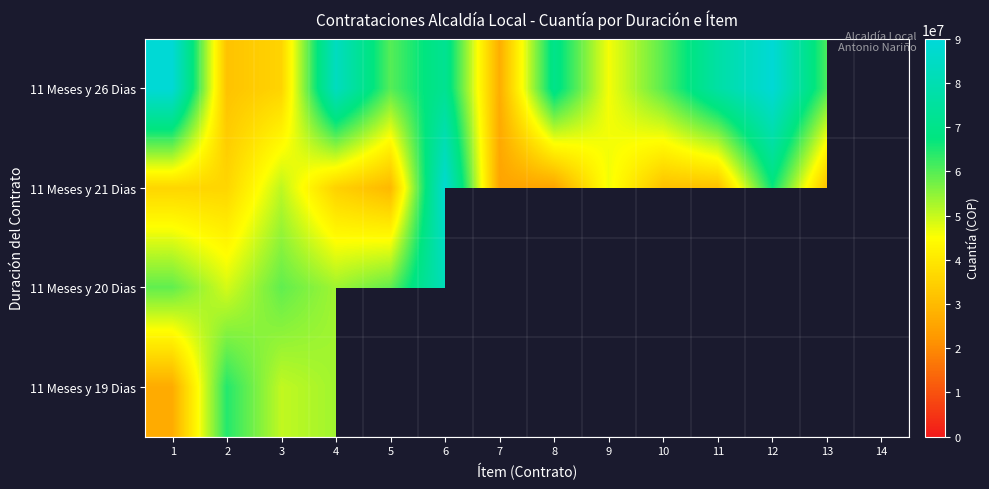

What is the highest value of the 11 Meses y 26 Dias series?

89236791.0